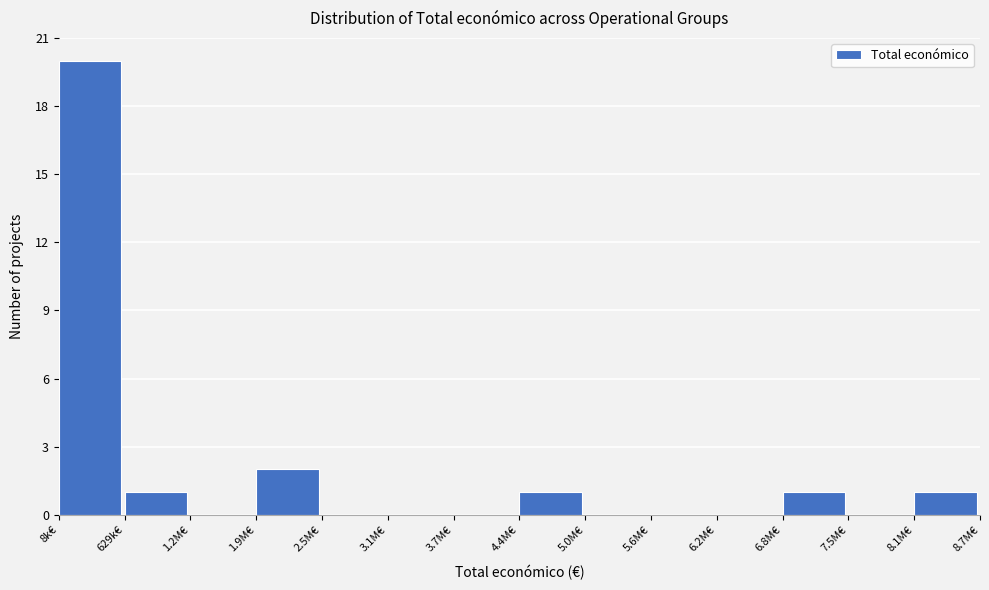

Reading right to left, list all the values displayed in this chart.

8.1M€=1	7.5M€=0	6.8M€=1	6.2M€=0	5.6M€=0	5.0M€=0	4.4M€=1	3.7M€=0	3.1M€=0	2.5M€=0	1.9M€=2	1.2M€=0	629k€=1	8k€=20